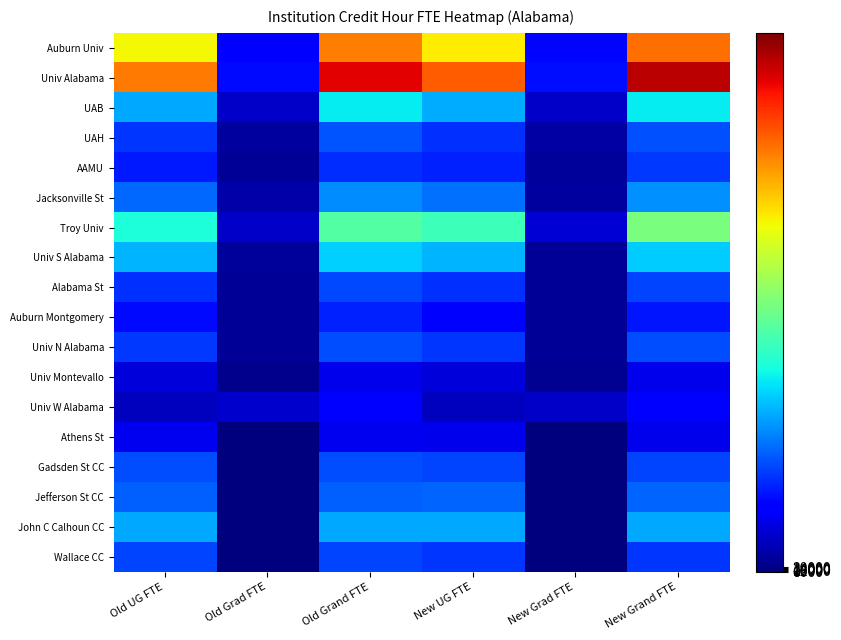

Which series has the largest range (max minus min)?

Univ Alabama